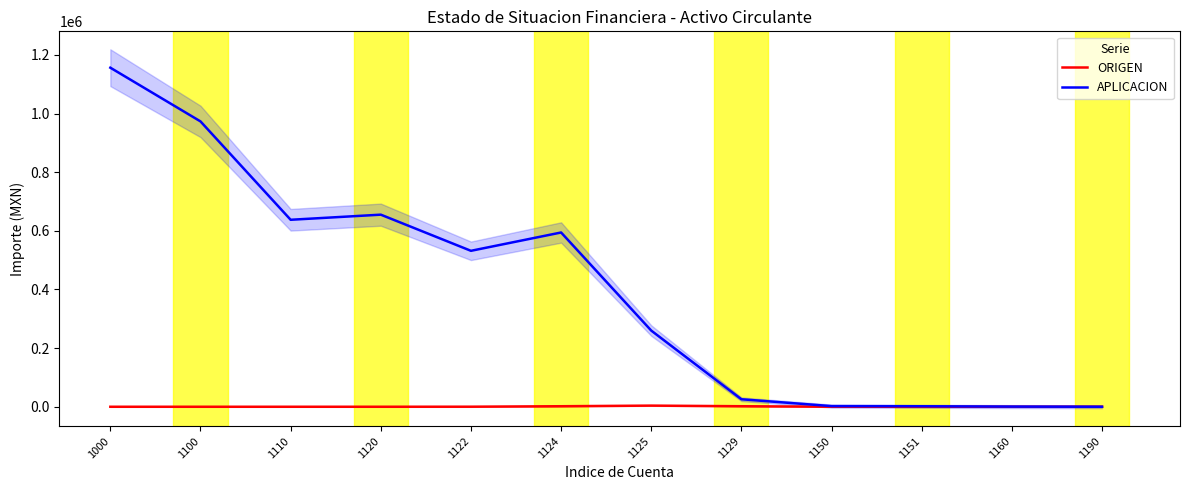

Reading right to left, list all the values displayed in this chart.

ORIGEN: 1190=0.0	1160=0.0	1151=3.4	1150=170.9	1129=1780.8	1125=3889.7	1124=1780.8	1122=170.9	1120=3.4	1110=0.0	1100=0.0	1000=0.0
APLICACION: 1190=52.7	1160=578.6	1151=1685.1	1150=2224.6	1129=25513.3	1125=259723.1	1124=594268.1	1122=531781.0	1120=655041.9	1110=637618.8	1100=973061.3	1000=1156215.3